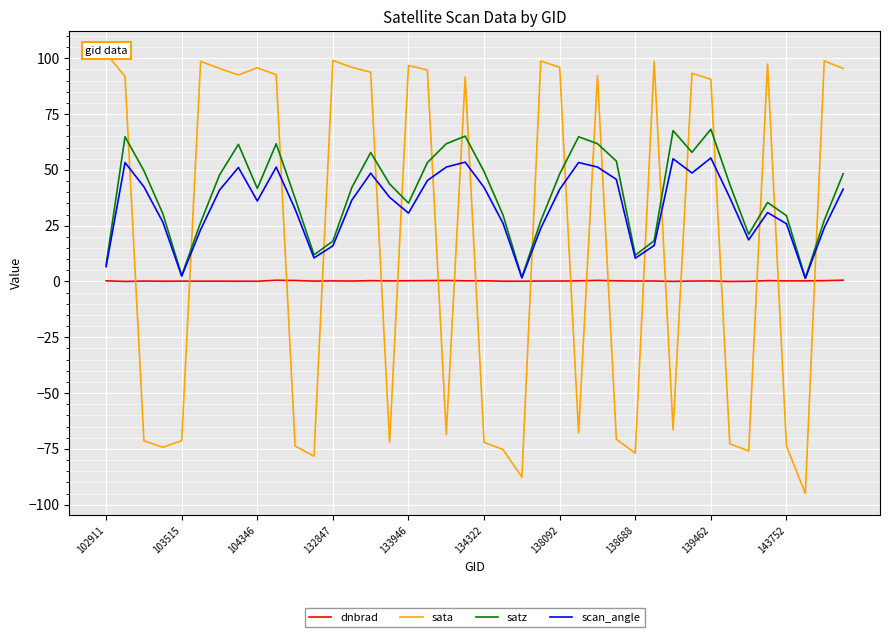

Is it true that dnbrad equals 0.1 at 30?

False